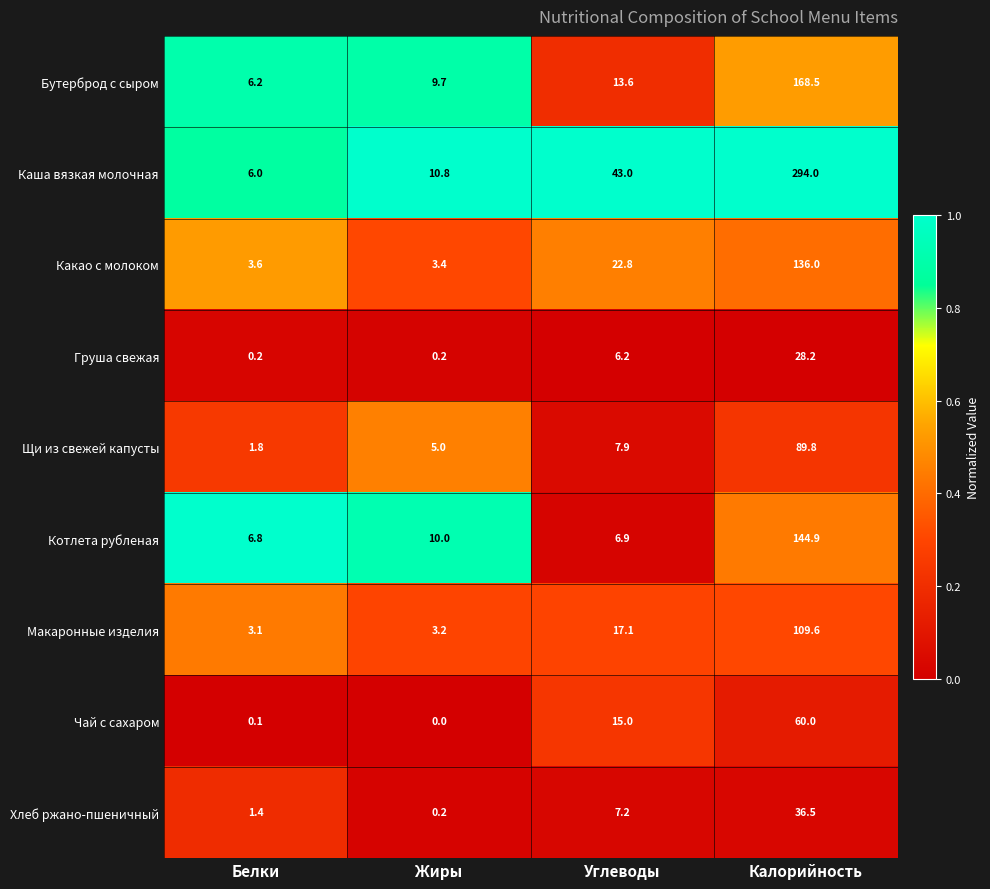

The Каша вязкая молочная series shows 9.1 at Белки. True or false?

False